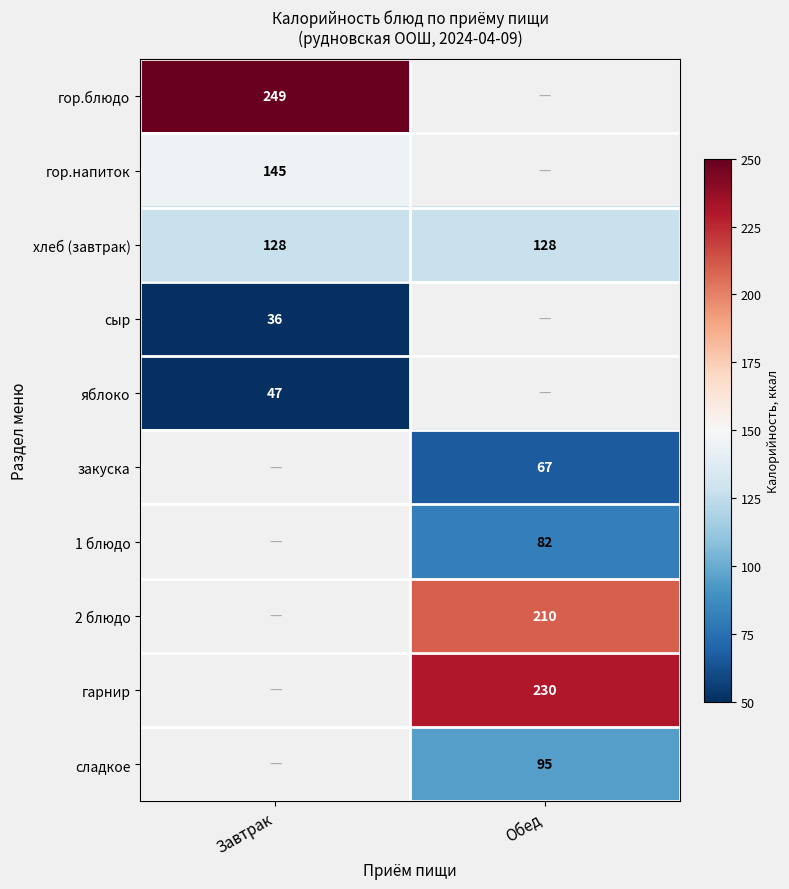

Is it true that гарнир equals 116.2 at Обед?

False